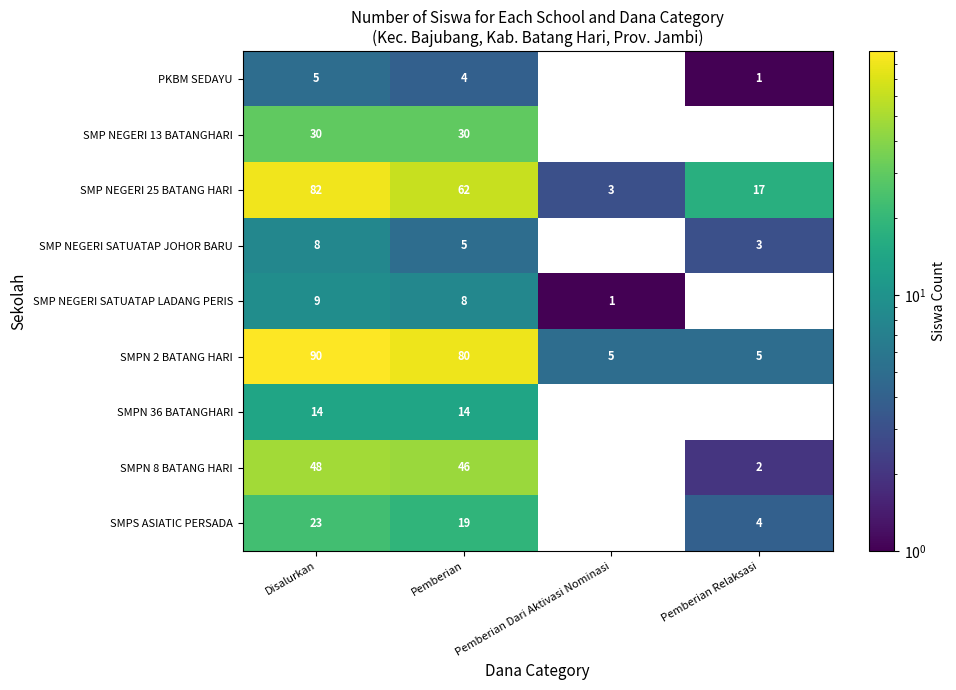

At which label does SMP NEGERI 25 BATANG HARI first exceed 62?

Disalurkan